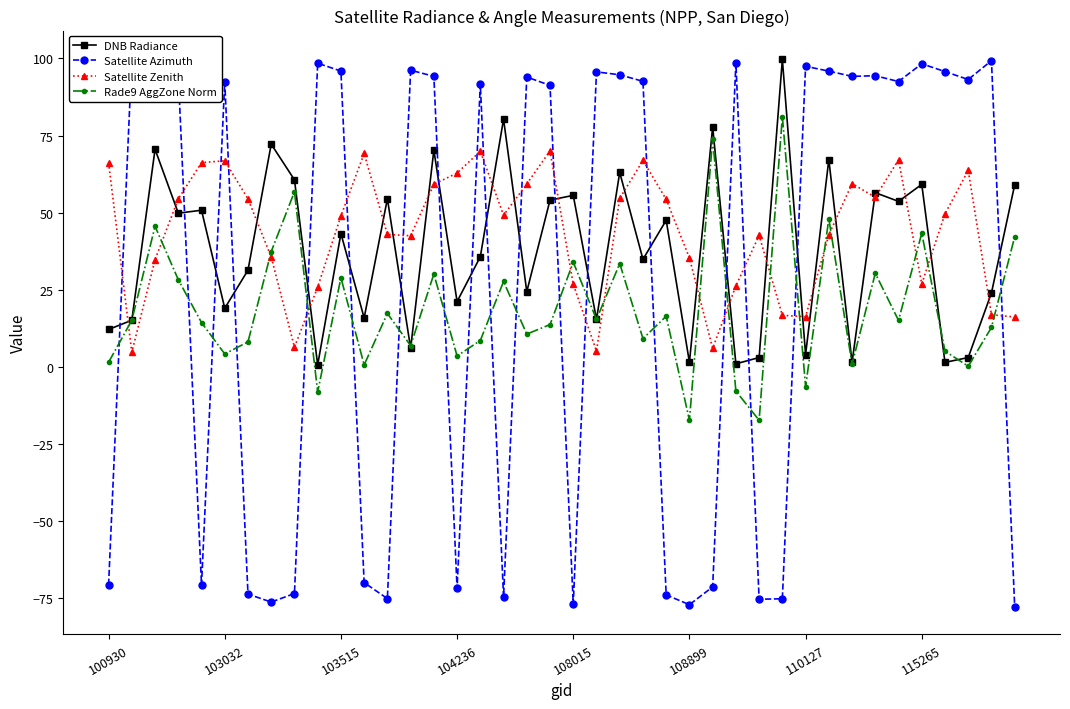

How many lines are shown in the chart?

4